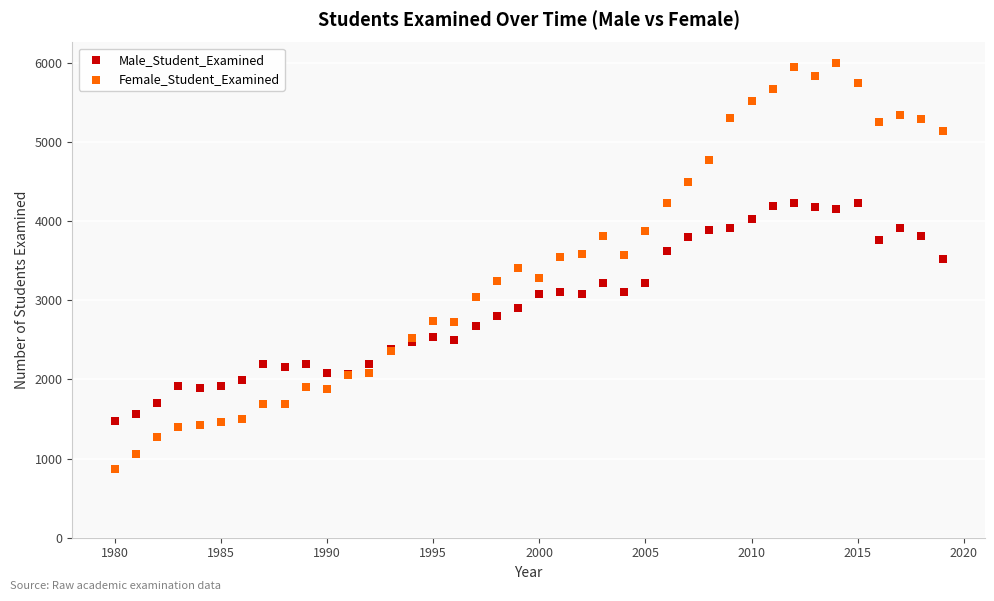

What is the X range (max minus min) for the scatter plot?

39